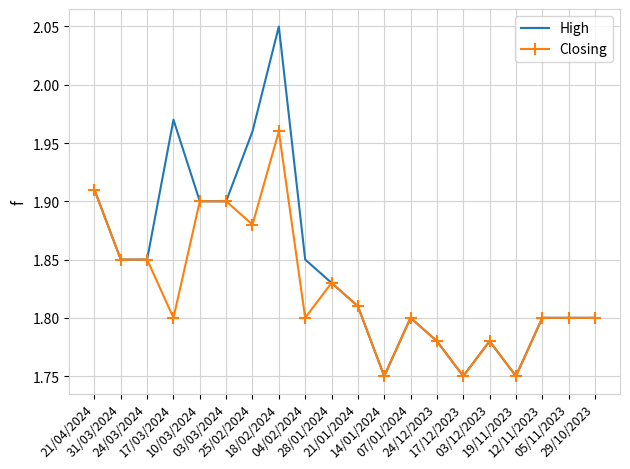

What are all the series names shown in the legend?

High, Closing